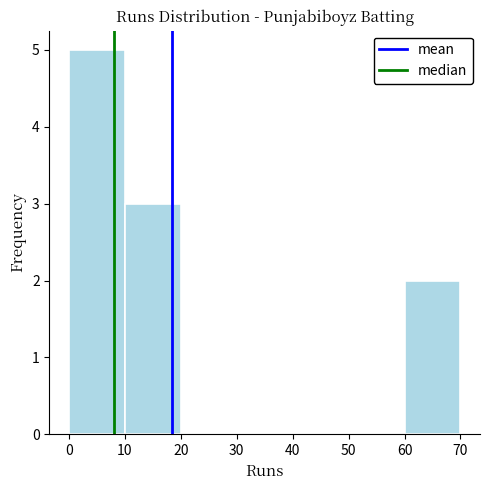

Reading left to right, list every bar in this chart as the range it spans on the x-axis followed by its height. The values are not printed on the chart, so give them approximately, as read against the axis.

0 to 10: 5
10 to 20: 3
20 to 30: 0
30 to 40: 0
40 to 50: 0
50 to 60: 0
60 to 70: 2